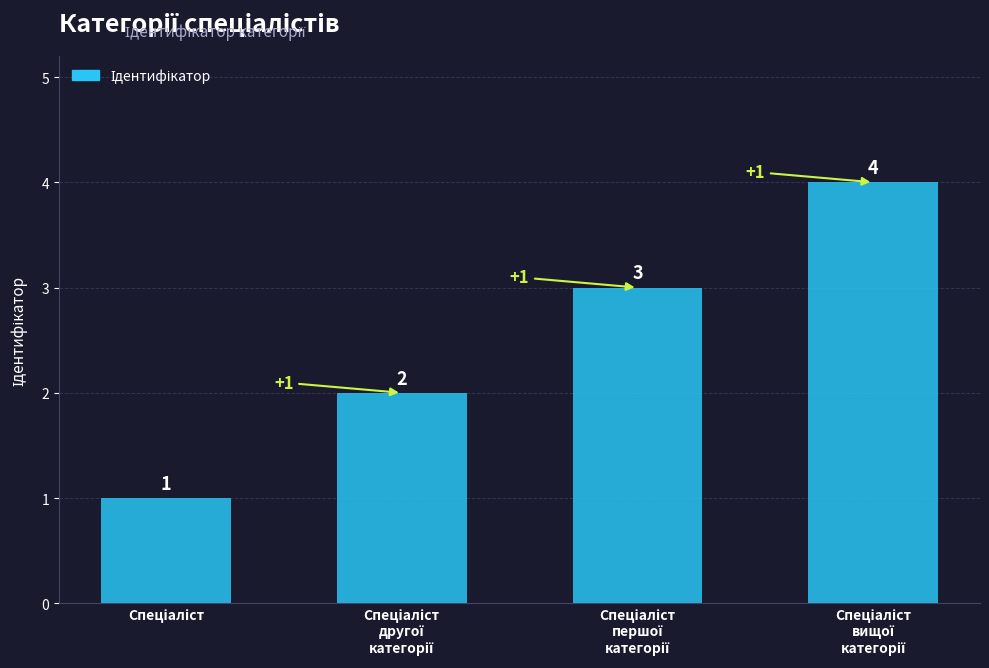

How many series are shown in this chart?

1